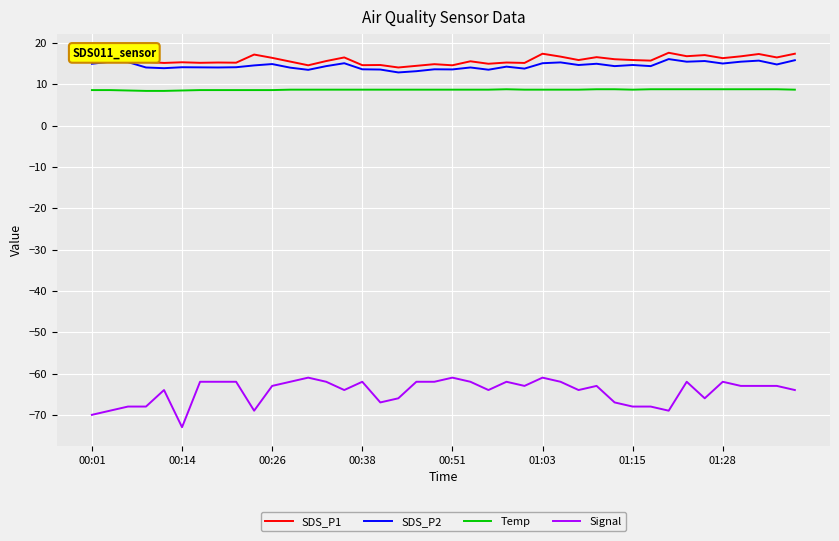

Which series has the largest range (max minus min)?

Signal